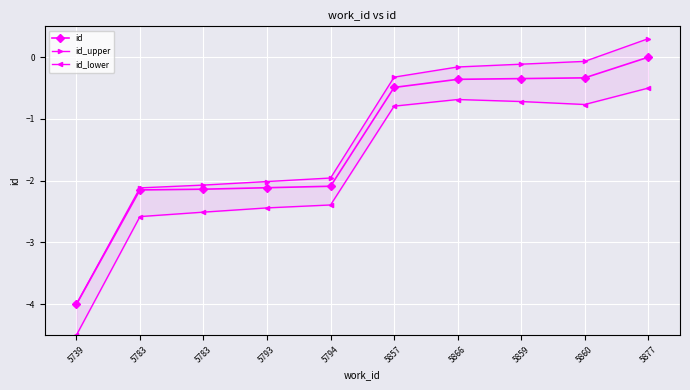

Rank the series by their average value, from highest to lowest.

id_upper, id, id_lower